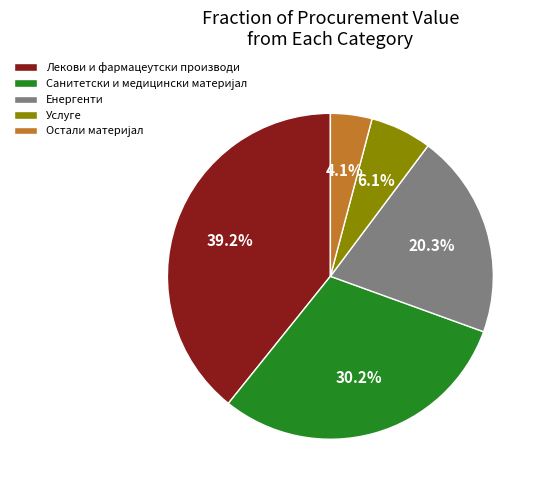

Count the number of slices in the pie.

5